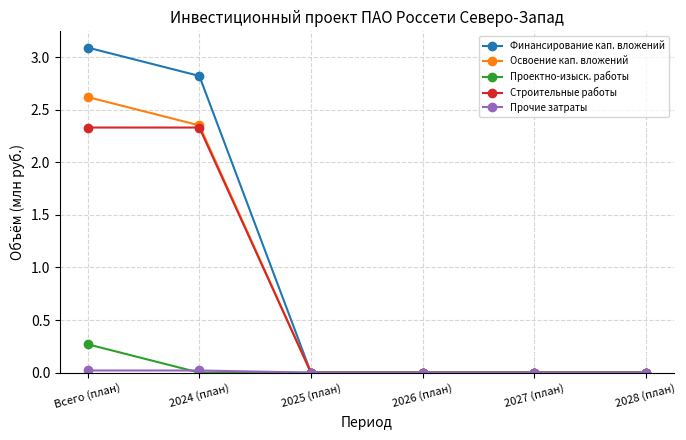

The value of Строительные работы at 2028 (план) is 0.0. True or false?

True